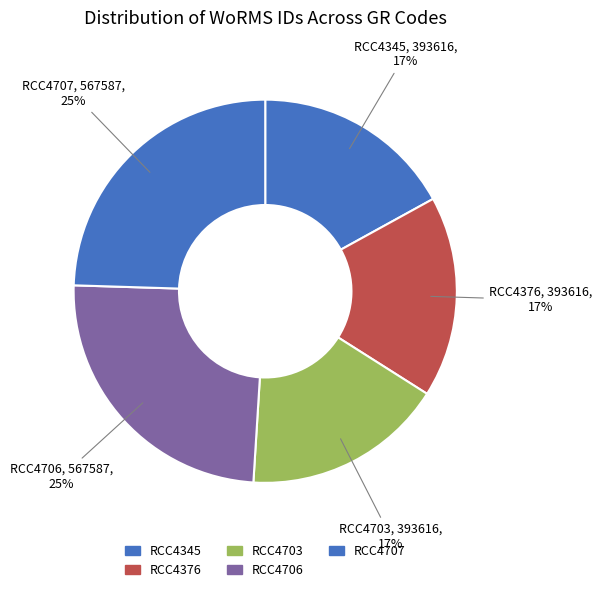

To the nearest percent, what percentage of the pie is RCC4706?

25%